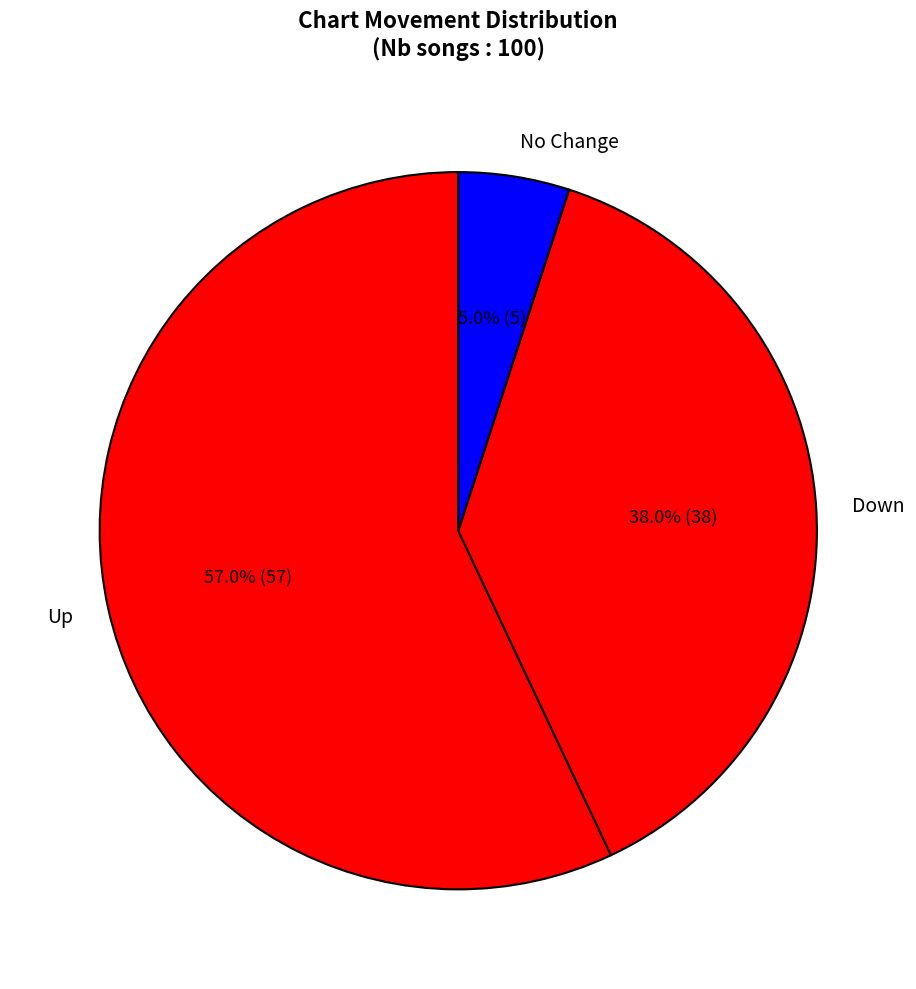

Between No Change and Down, which is larger?

Down